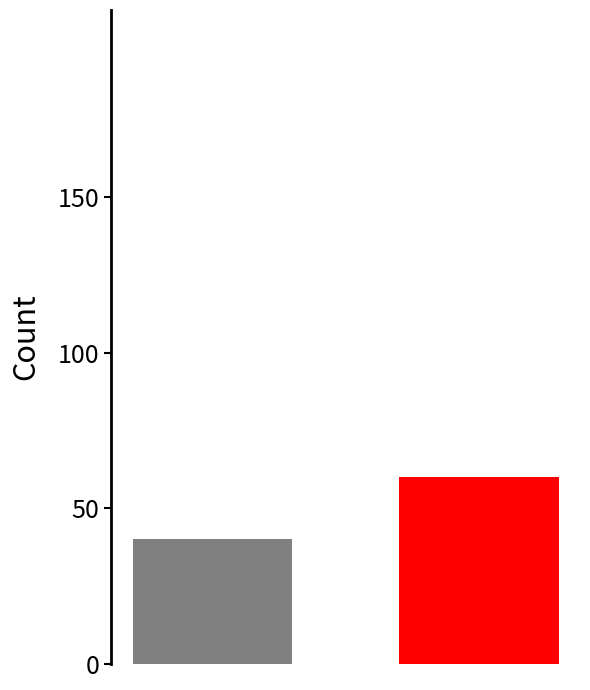

What is the sum of all values?

100